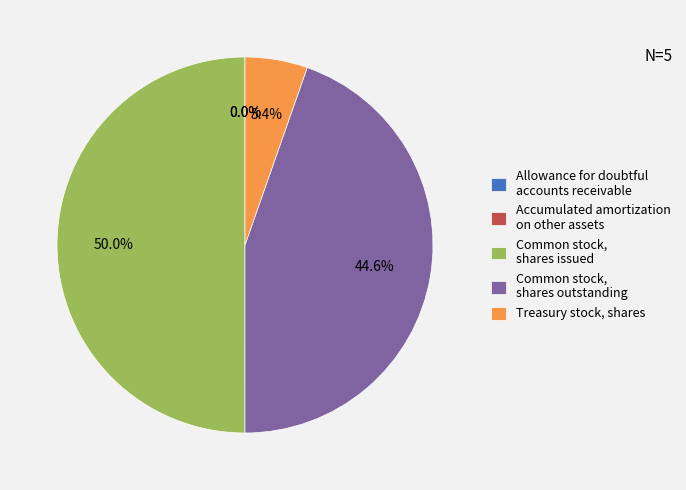

True or false: Treasury stock, shares accounts for 1% of the total.

False